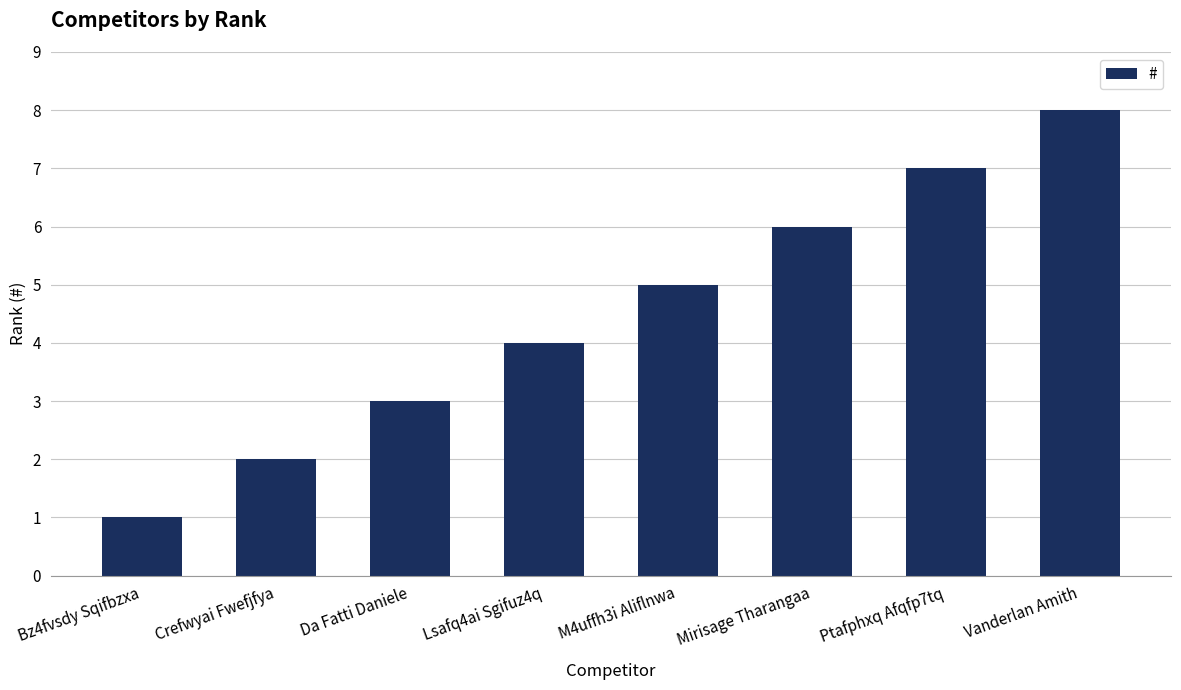

What is the difference between the second highest and second lowest values?

5